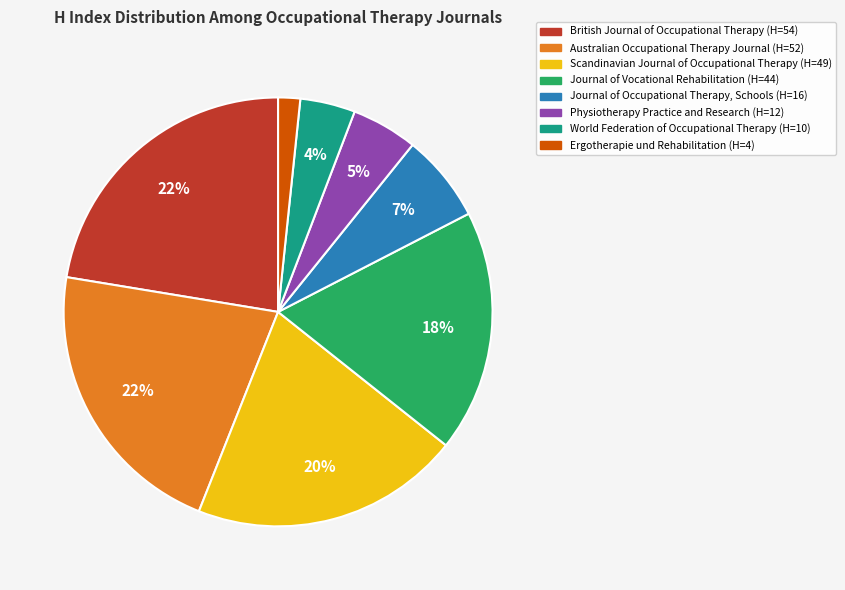

Which slice is the smallest?

Ergotherapie und Rehabilitation